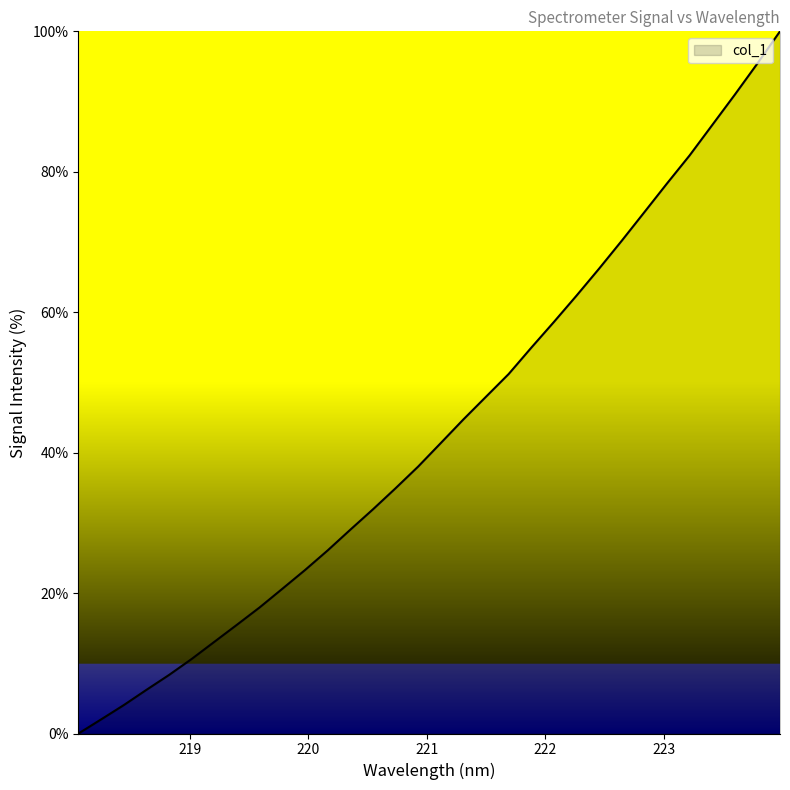

What is the maximum value shown in the chart?

100.0